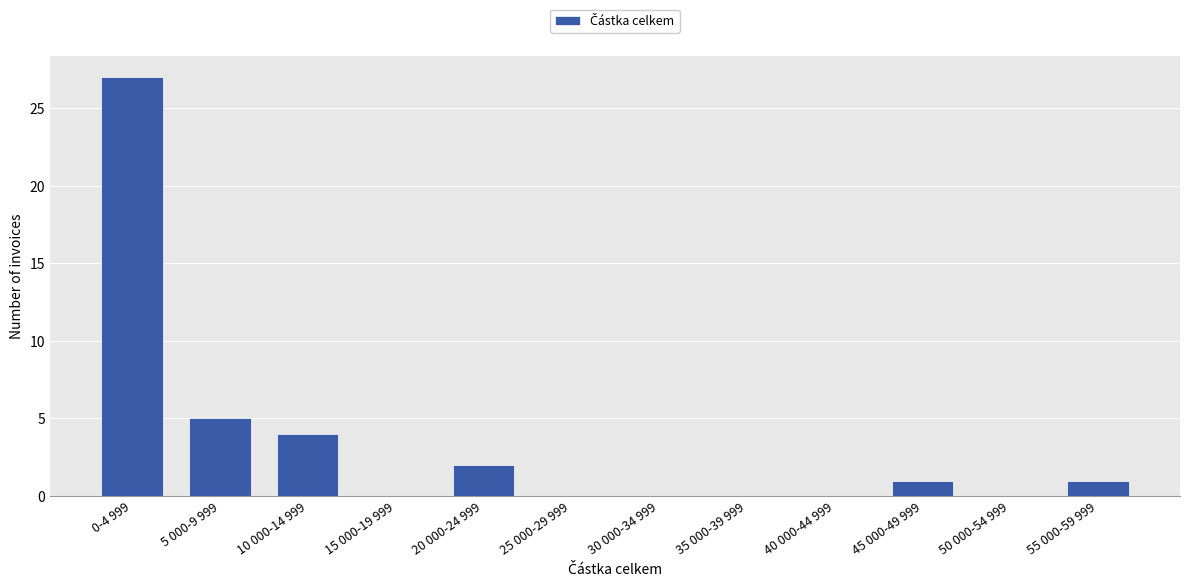

Reading left to right, list all the values displayed in this chart.

0-4 999=27	5 000-9 999=5	10 000-14 999=4	15 000-19 999=0	20 000-24 999=2	25 000-29 999=0	30 000-34 999=0	35 000-39 999=0	40 000-44 999=0	45 000-49 999=1	50 000-54 999=0	55 000-59 999=1